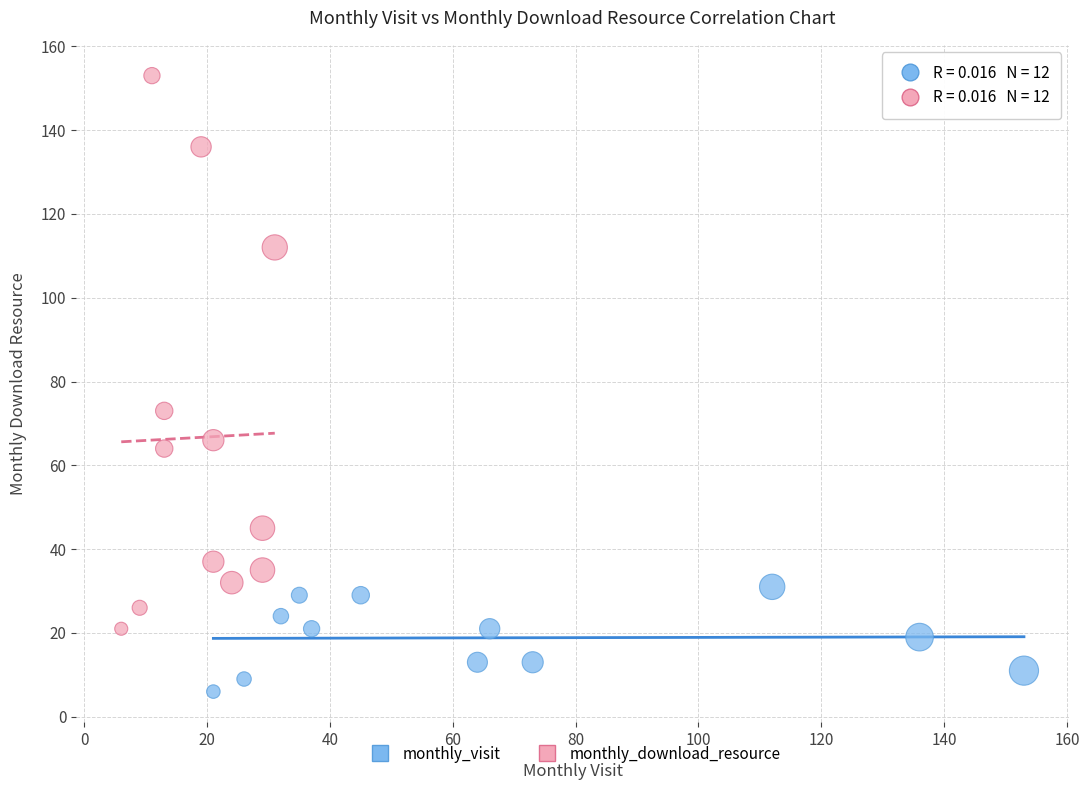

Which series contains the highest Y value?

monthly_download_resource